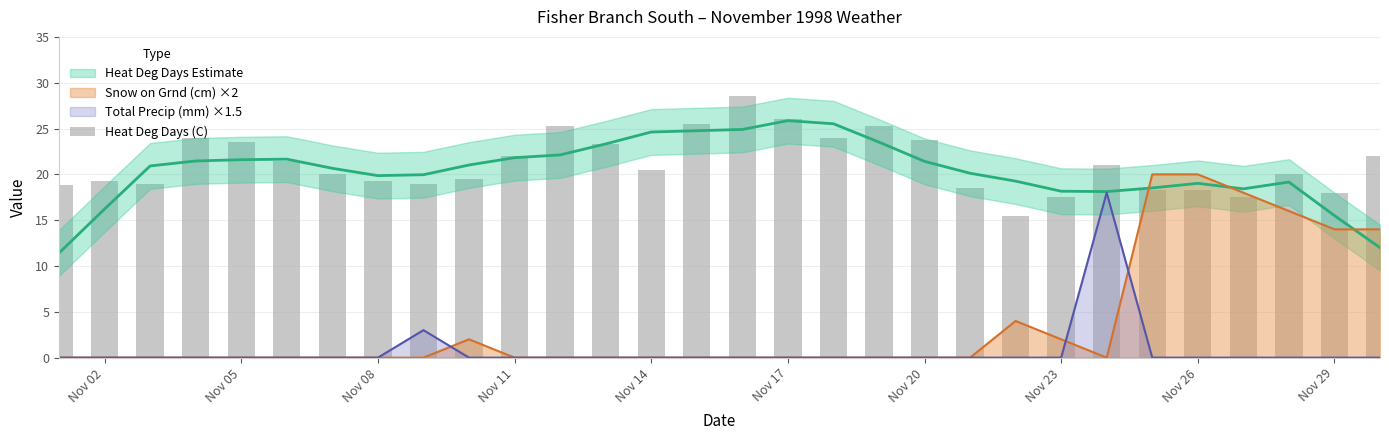

The value of Total Precip (mm) ×1.5 at Nov 20 is 0. True or false?

True